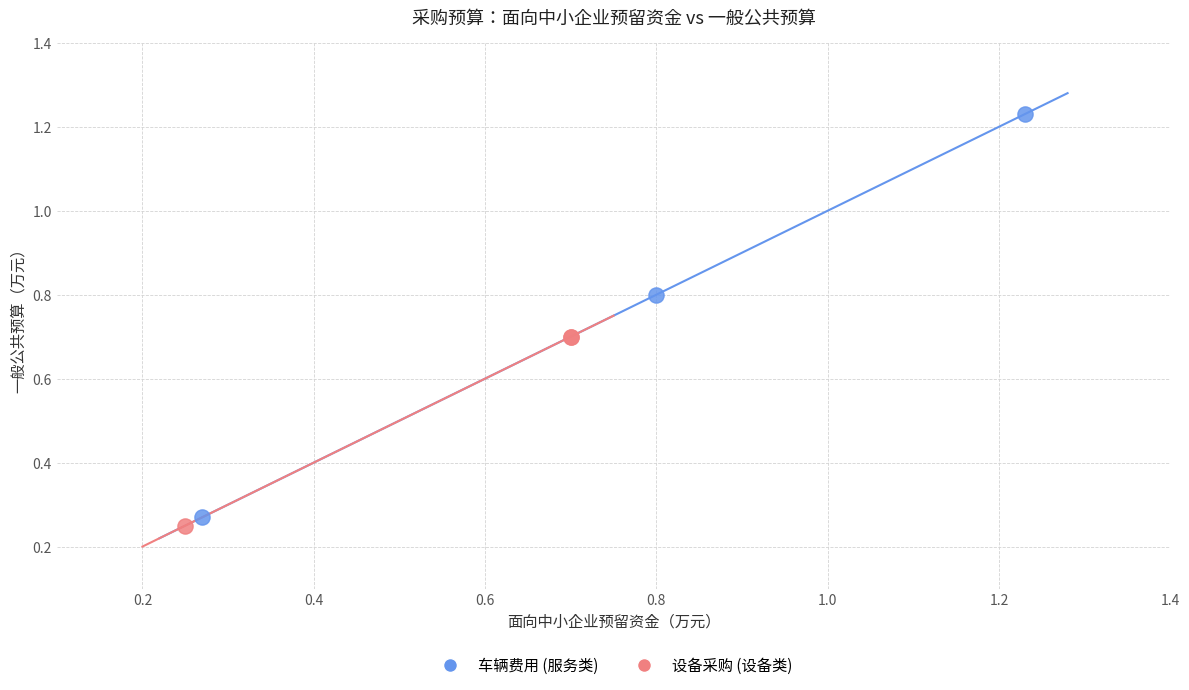

Which series has the largest Y range (max minus min)?

车辆费用 (服务类)